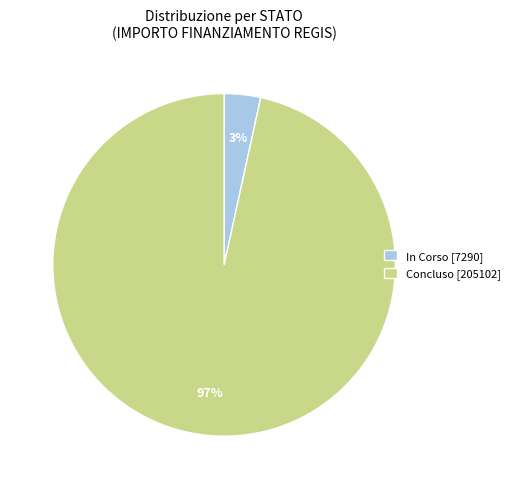

Does any single category account for the majority?

Yes